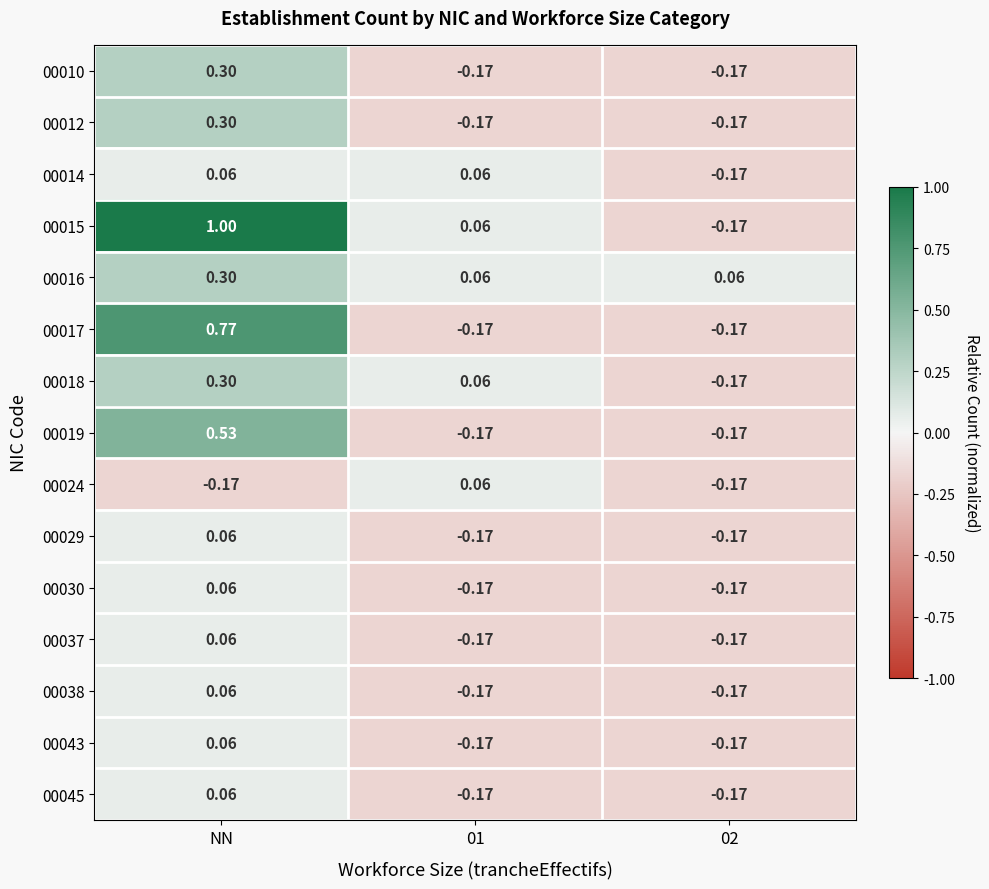

At which category is the sum across all series the highest?

NN